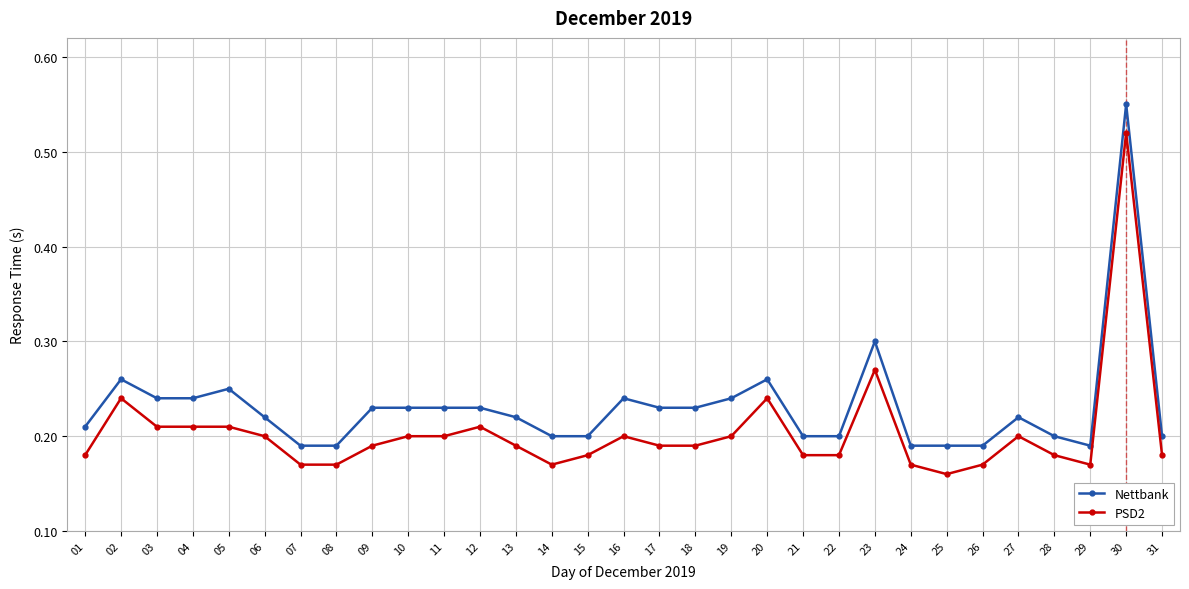

At which category is the sum across all series the highest?

30